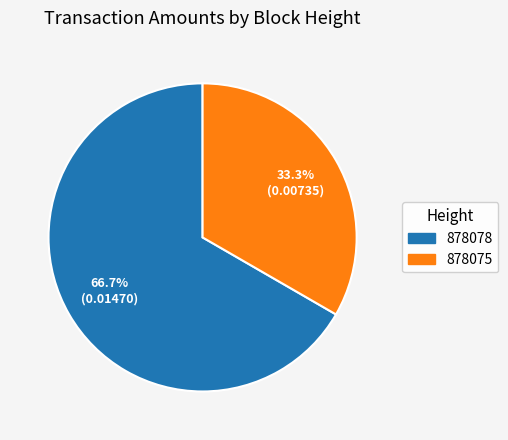

Count the number of slices in the pie.

2